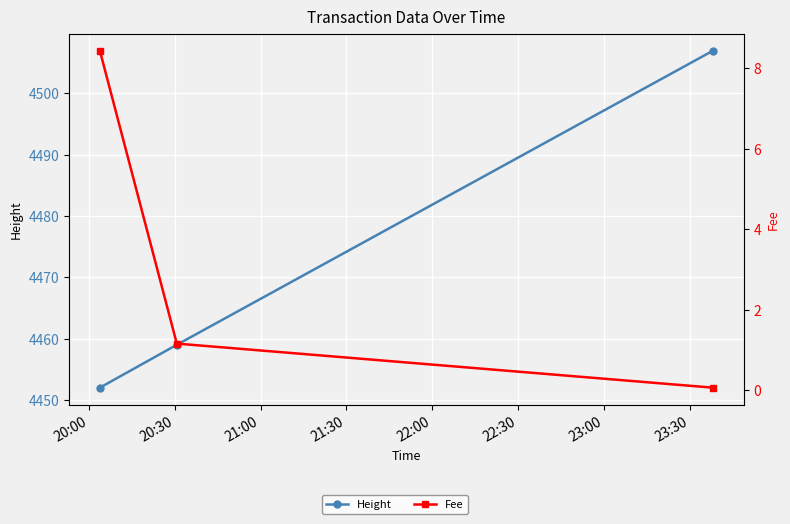

What is the sum of all Fee values?

9.7